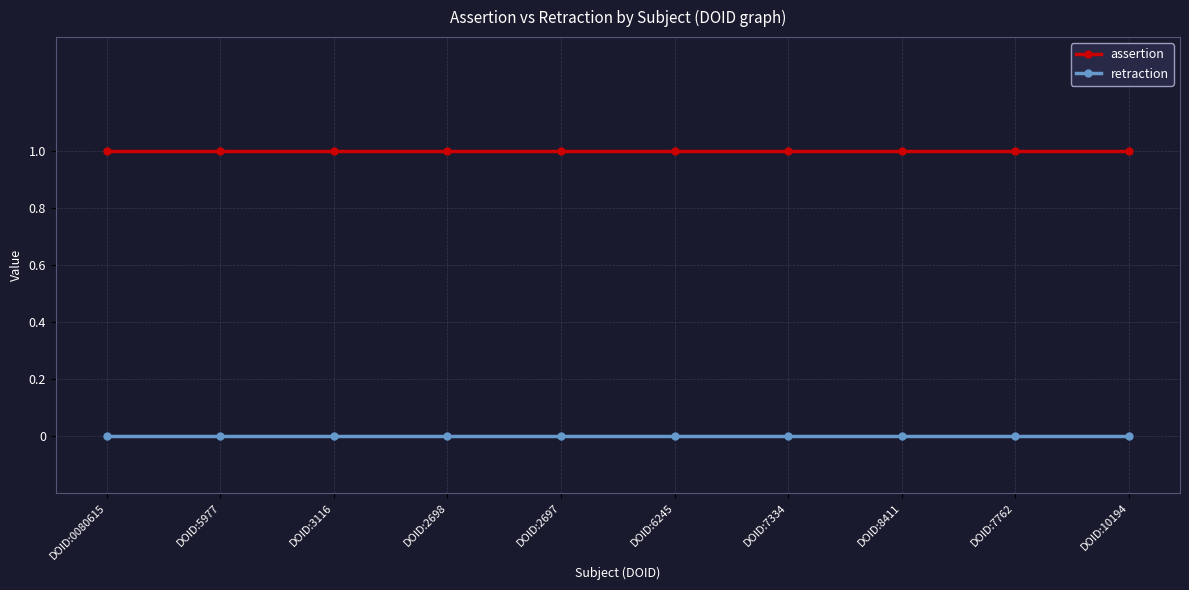

What is the greatest value displayed?

1